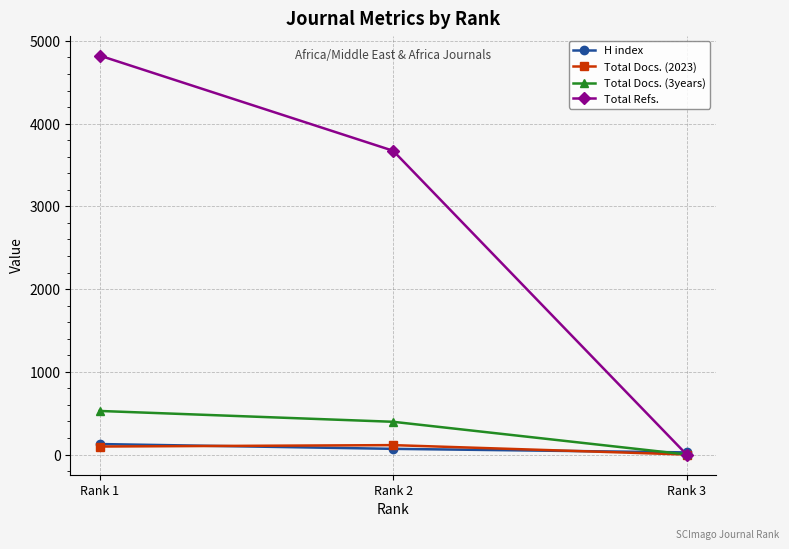

What is the sum of all Total Refs. values?

8495